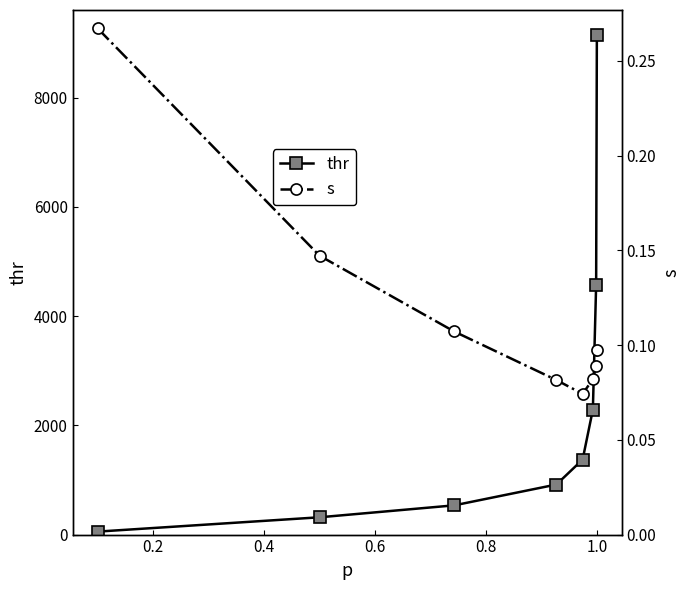

True or false: thr has more than 2 interior local peaks.

False